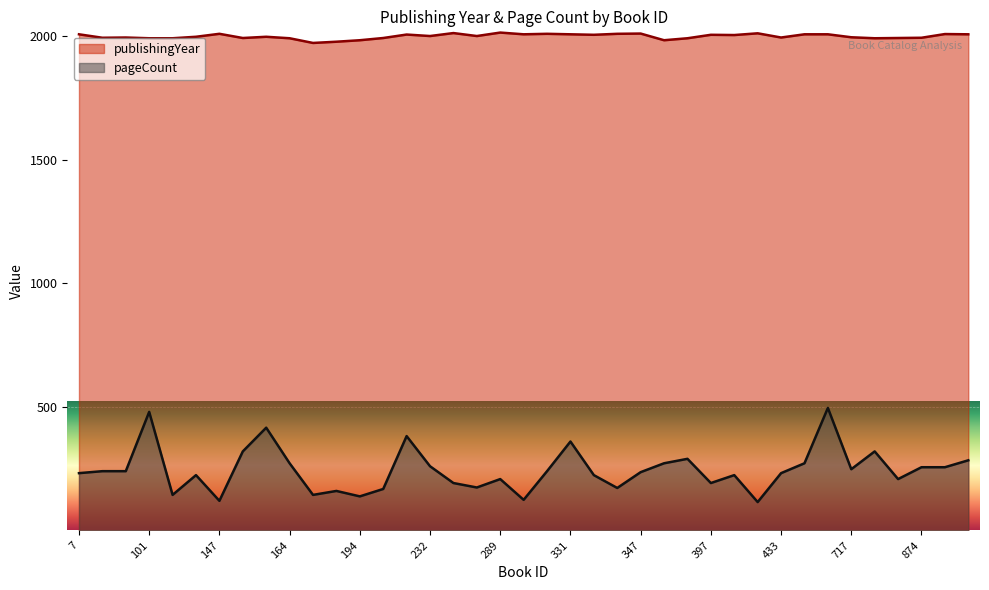

At which category is the sum across all series the highest?

626